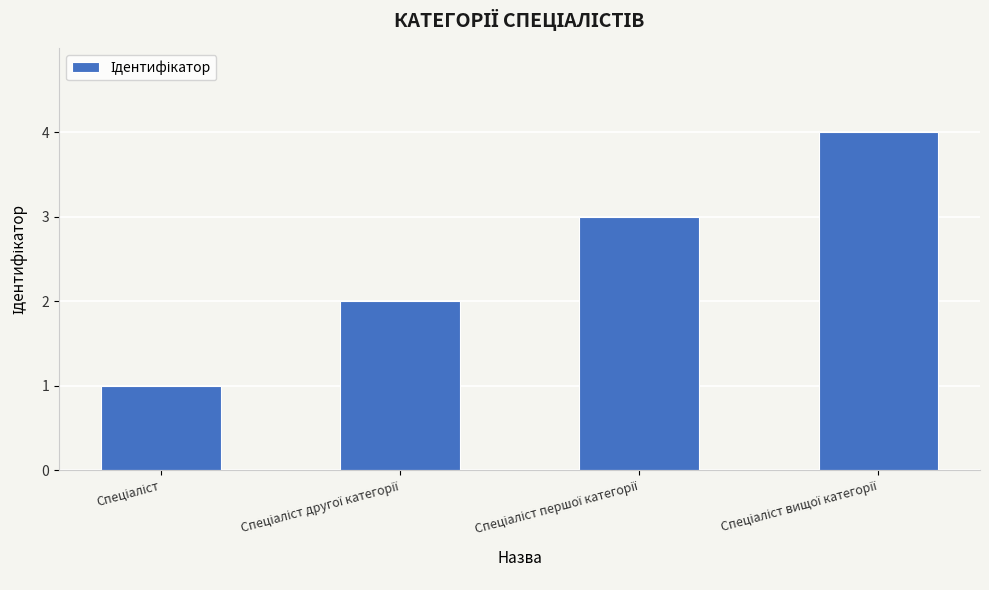

What is the greatest value displayed?

4